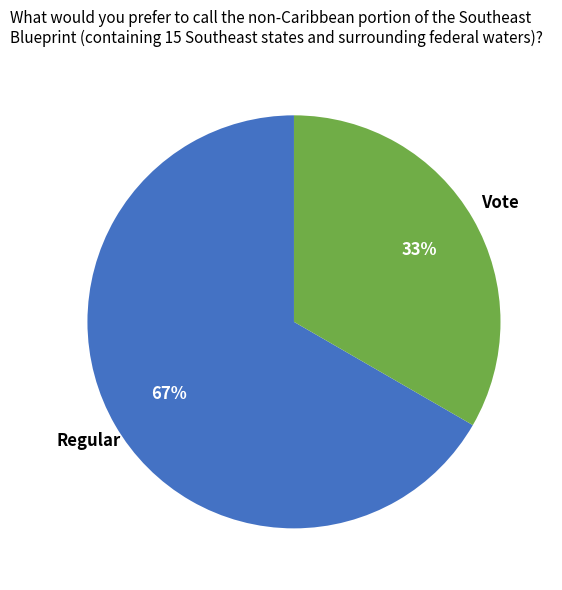

Approximately how many times larger is the value at Regular compared to Vote?

2.0